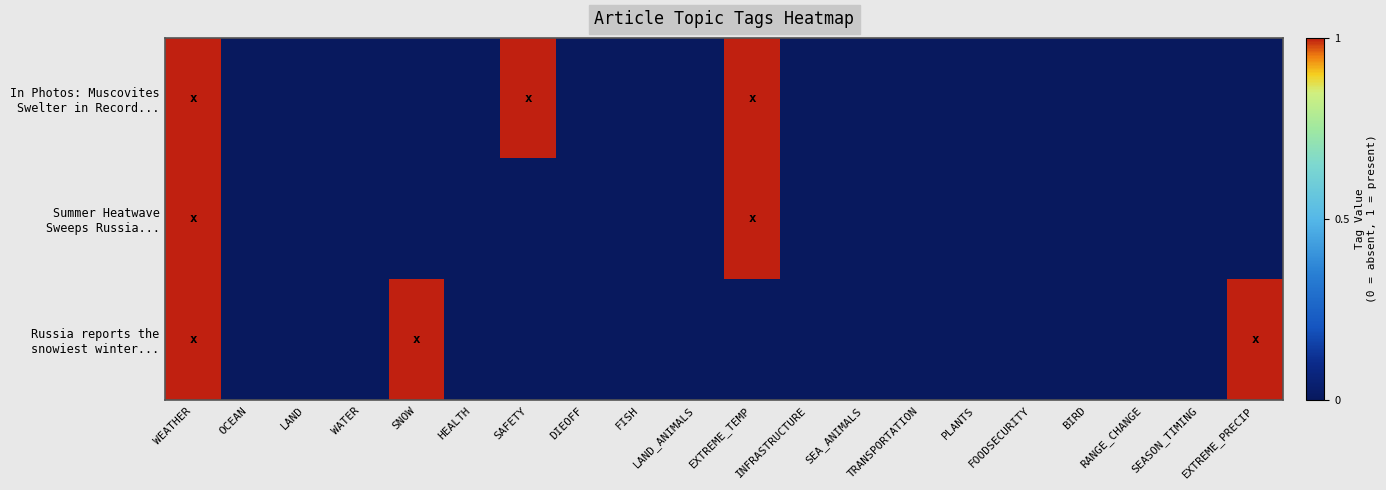

Which category has the lowest value across all series?

OCEAN